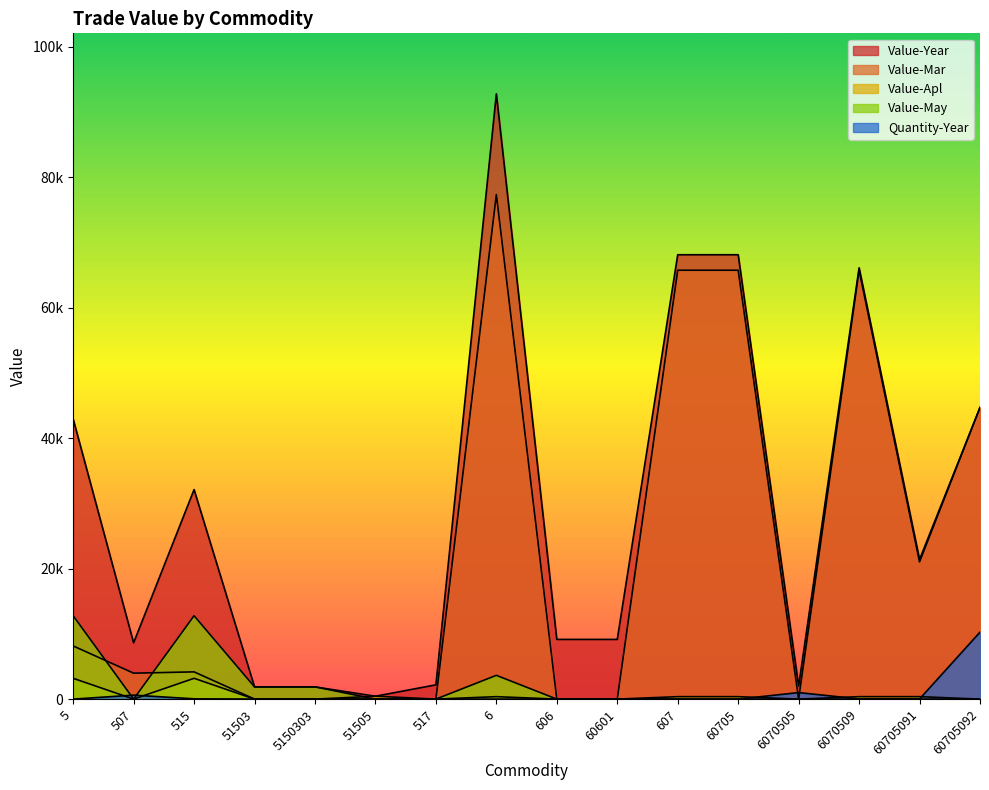

What is the spread (max minus min) of values at 607?

68138